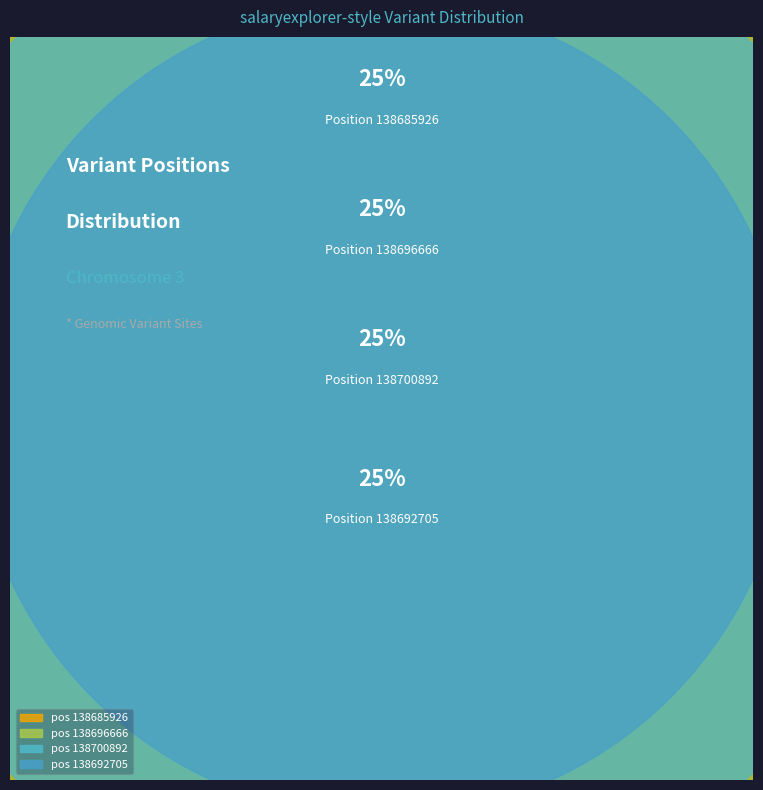

What percentage do 138700892 and 138692705 together represent?

50.0%